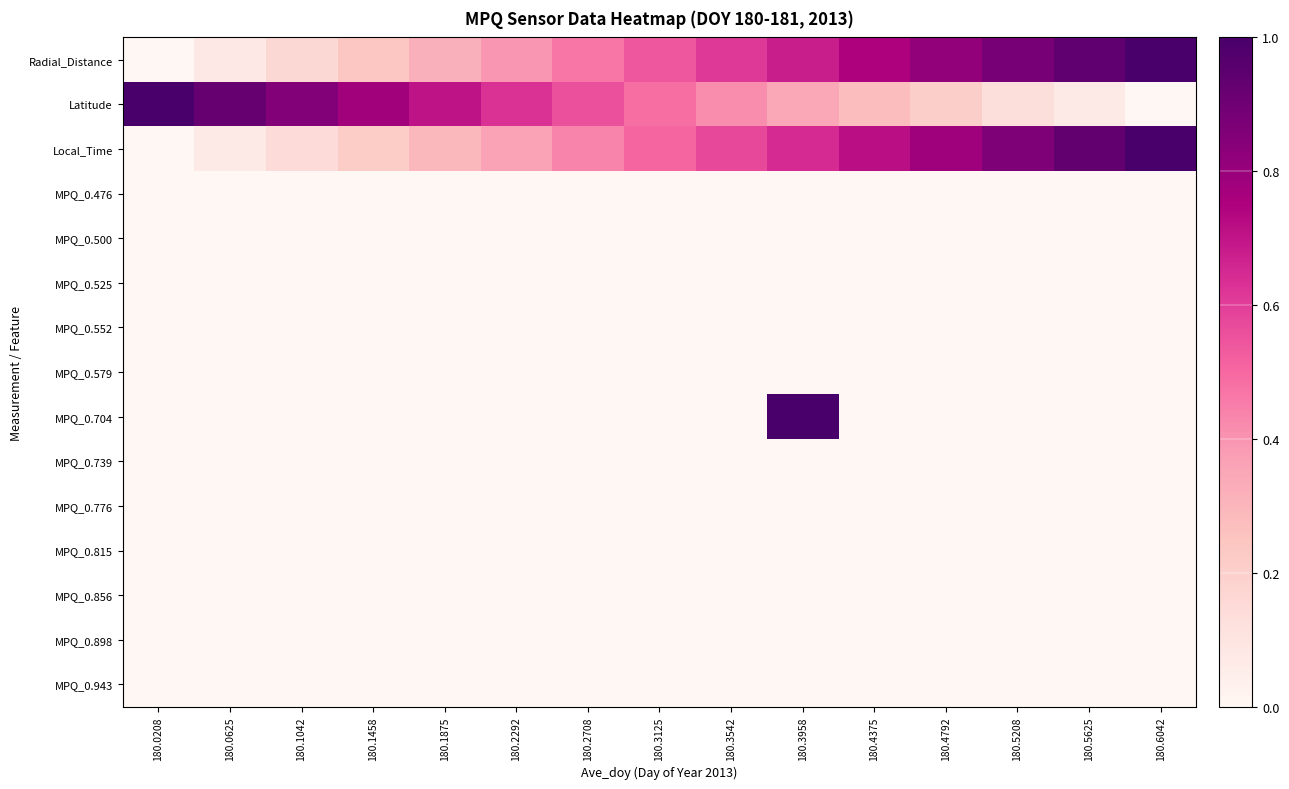

At which category is the sum across all series the highest?

180.3958